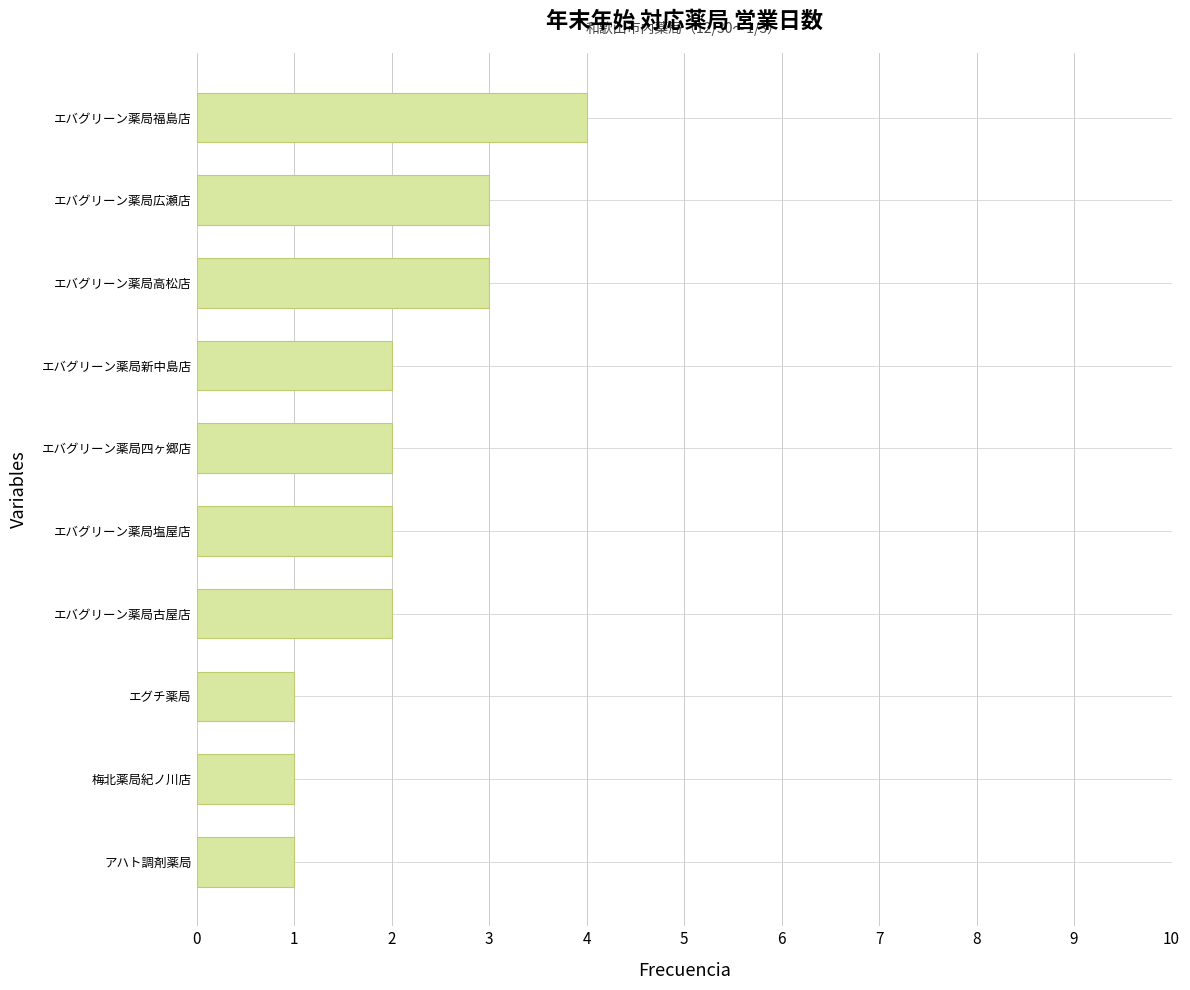

Which label corresponds to the largest value in the chart?

エバグリーン薬局福島店